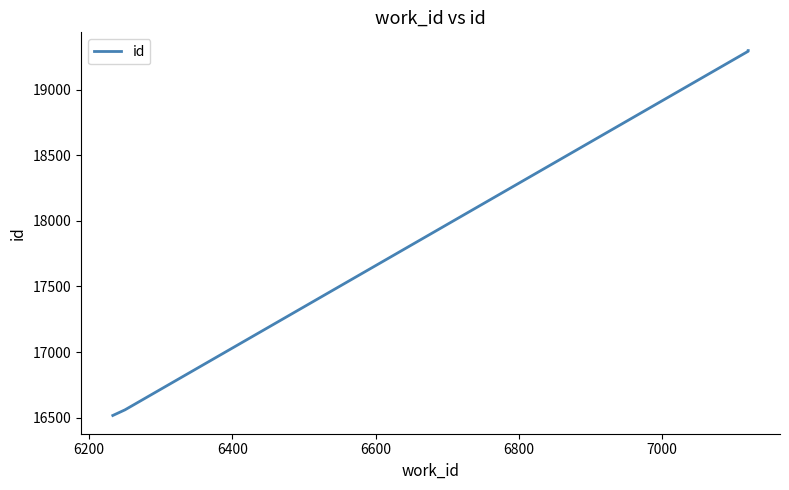

Reading right to left, extract all data points from this chart.

19299	19294	16559	16516